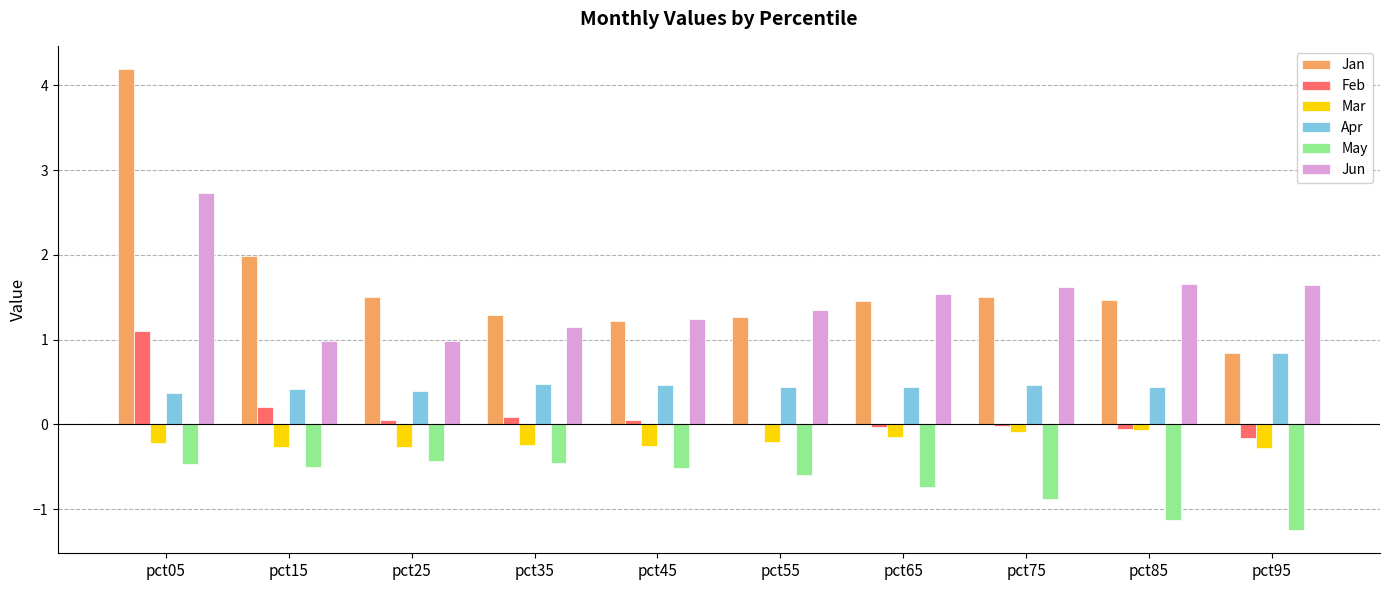

The May series shows -0.3 at pct15. True or false?

False